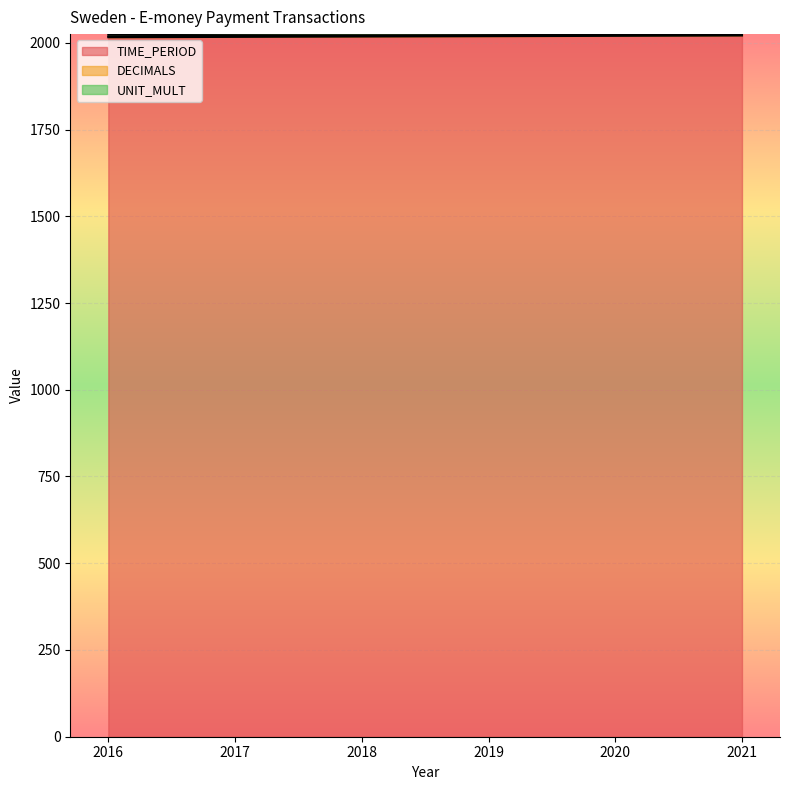

What value does the DECIMALS series have at 2020?

3